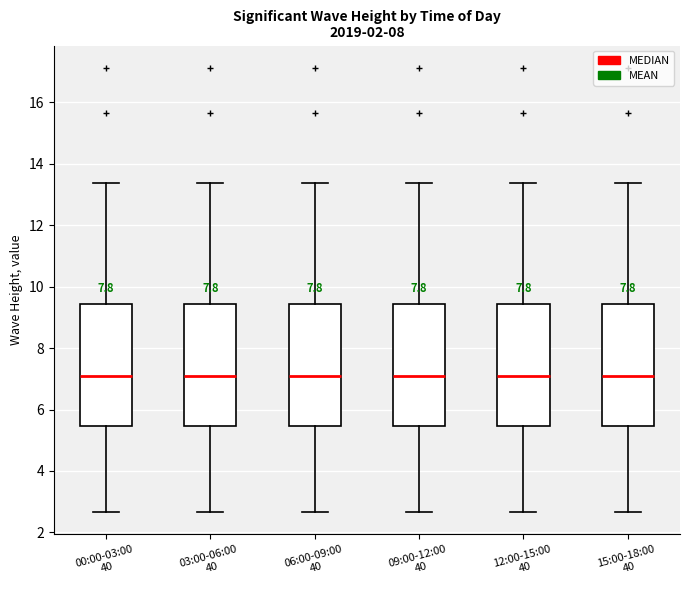

Reading left to right, read every box against the y-axis: the position of its median line, the range the box covers, and the ends of its whiskers. The values are not printed on the chart, so give them approximately, as read against the axis.

00:00-03:00 40: median 7.0, box 5.4 to 9.4, whiskers 2.6 to 13.4
03:00-06:00 40: median 7.0, box 5.4 to 9.4, whiskers 2.6 to 13.4
06:00-09:00 40: median 7.0, box 5.4 to 9.4, whiskers 2.6 to 13.4
09:00-12:00 40: median 7.0, box 5.4 to 9.4, whiskers 2.6 to 13.4
12:00-15:00 40: median 7.0, box 5.4 to 9.4, whiskers 2.6 to 13.4
15:00-18:00 40: median 7.0, box 5.4 to 9.4, whiskers 2.6 to 13.4